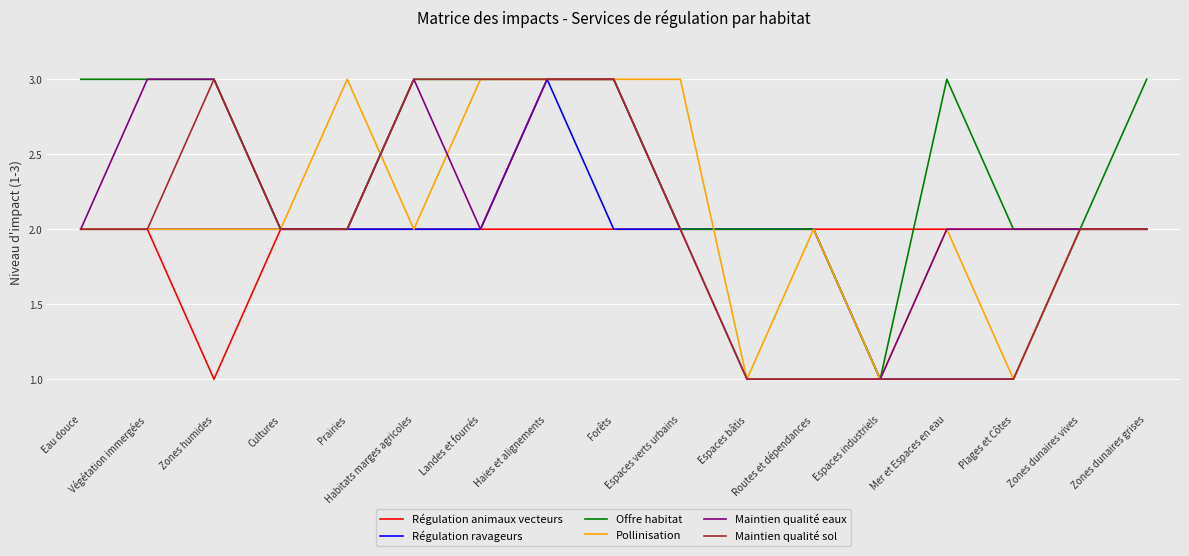

What is the greatest value displayed?

3